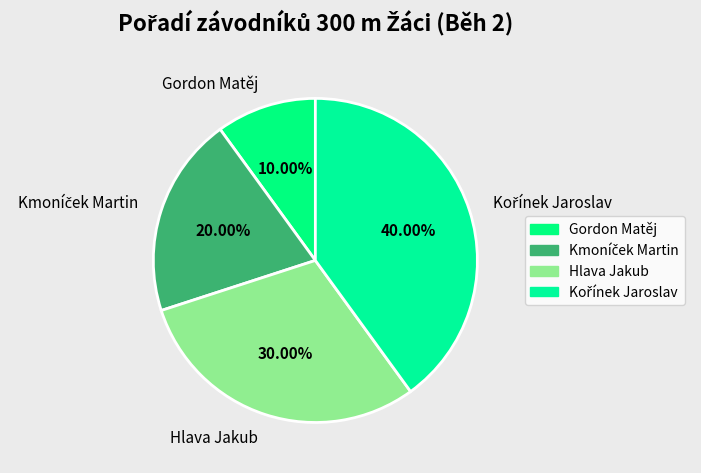

Do Gordon Matěj and Hlava Jakub together represent more than half of the pie?

No